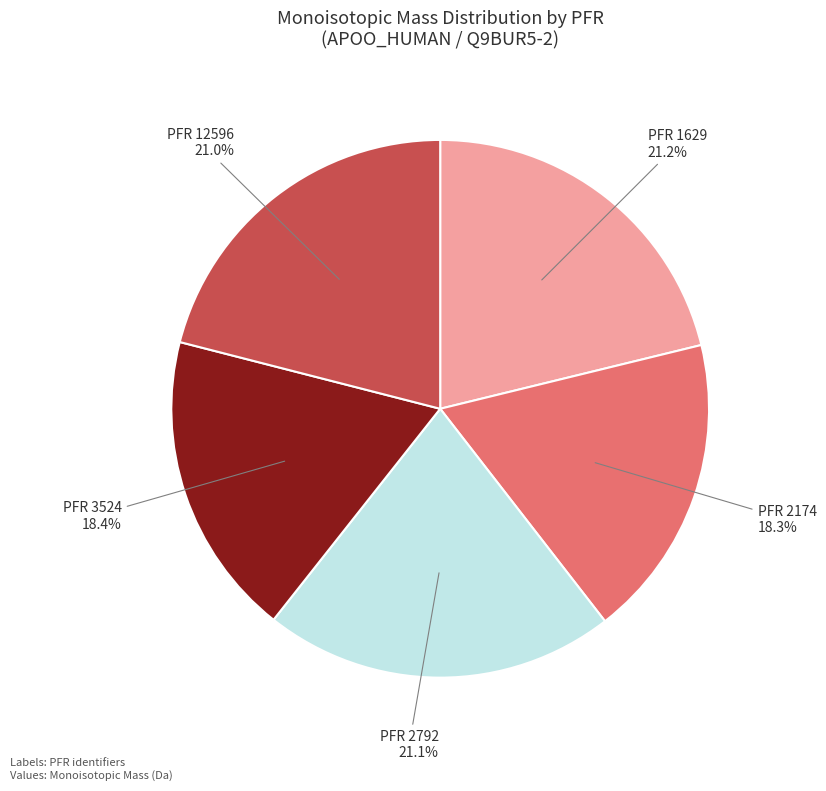

Approximately how many times larger is the value at PFR 2174 compared to PFR 3524?

1.0